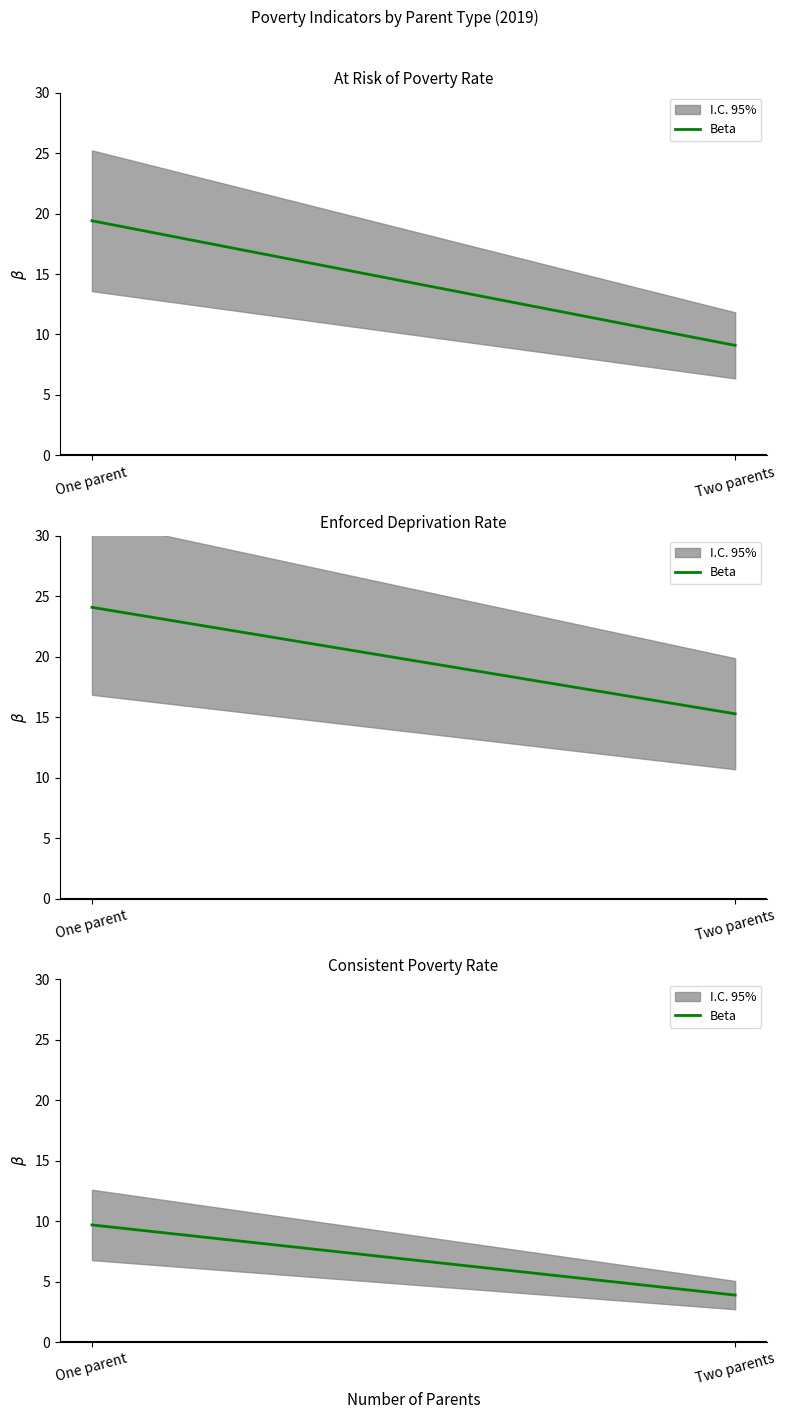

Rank the categories by value from lowest to highest.

Two parents, One parent